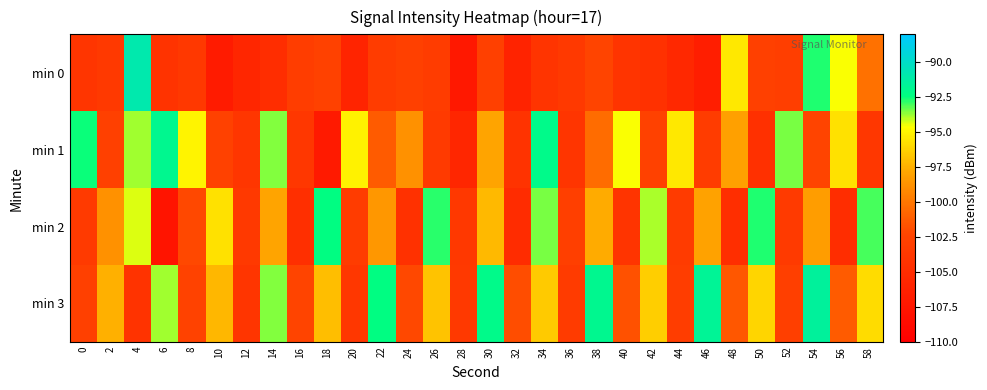

At how many categories does at least one series exceed -101?

25